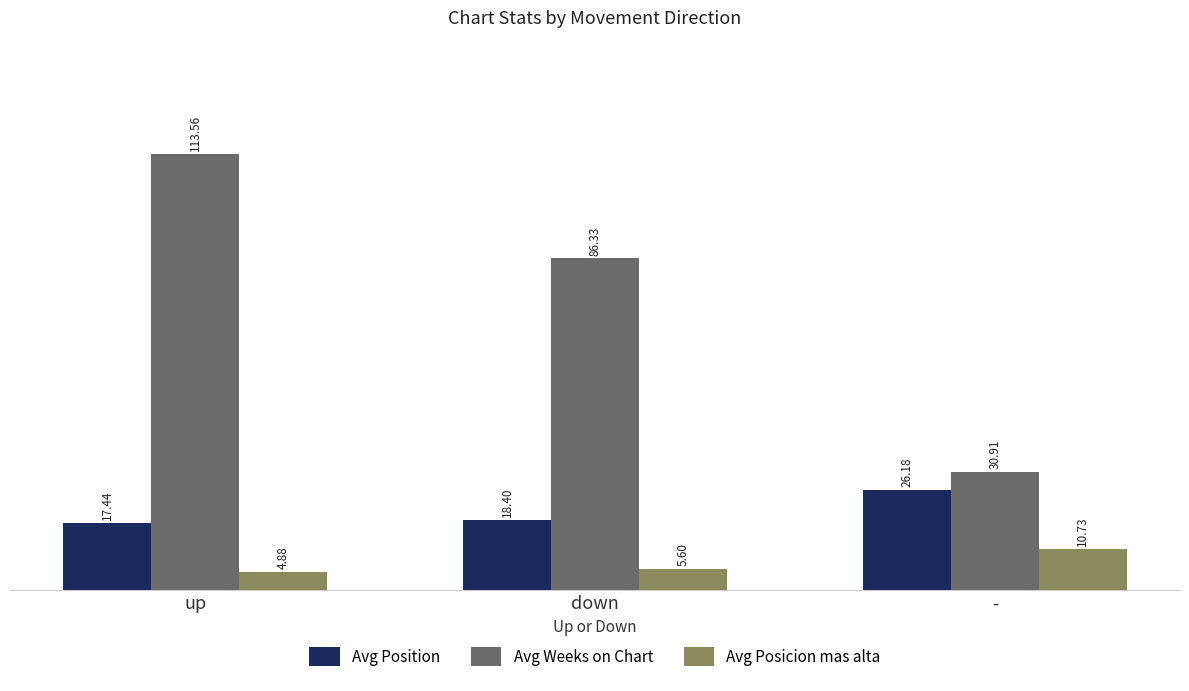

What is the difference between the second highest and minimum values in the Avg Posicion mas alta series?

0.7